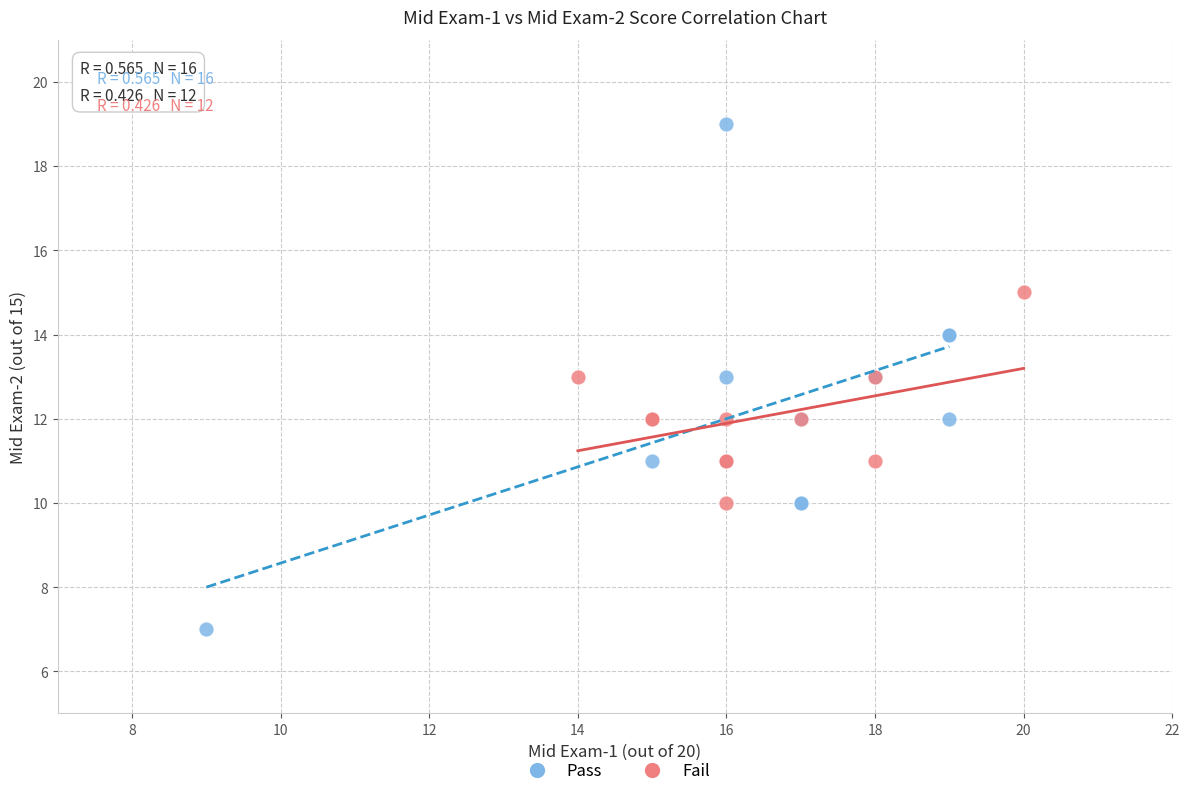

Which series contains the lowest Y value?

Pass